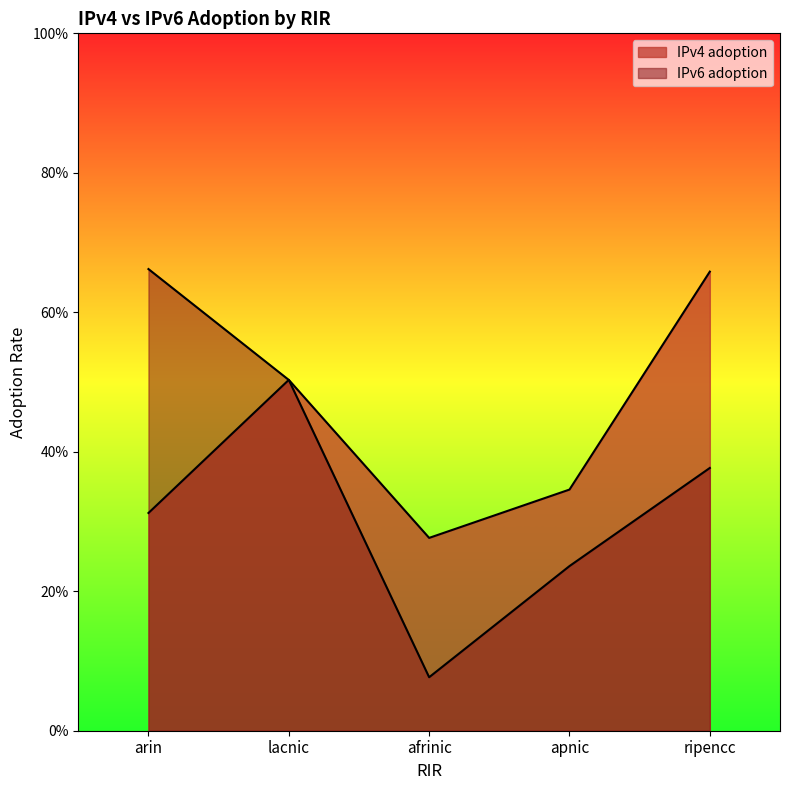

Reading left to right, extract all data points from this chart.

IPv4 adoption: arin=0.3	lacnic=0.5	afrinic=0.3	apnic=0.3	ripencc=0.7
IPv6 adoption: arin=0.7	lacnic=0.5	afrinic=0.1	apnic=0.2	ripencc=0.4